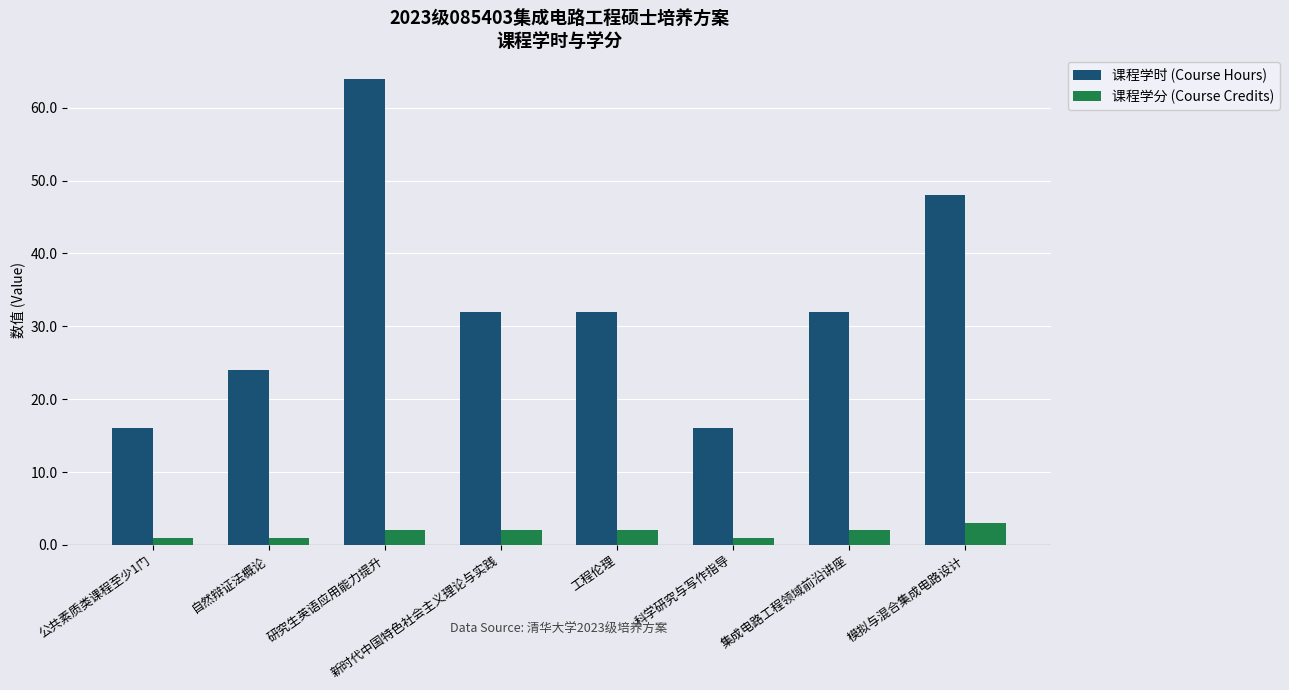

What is the spread (max minus min) of values at 自然辩证法概论?

23